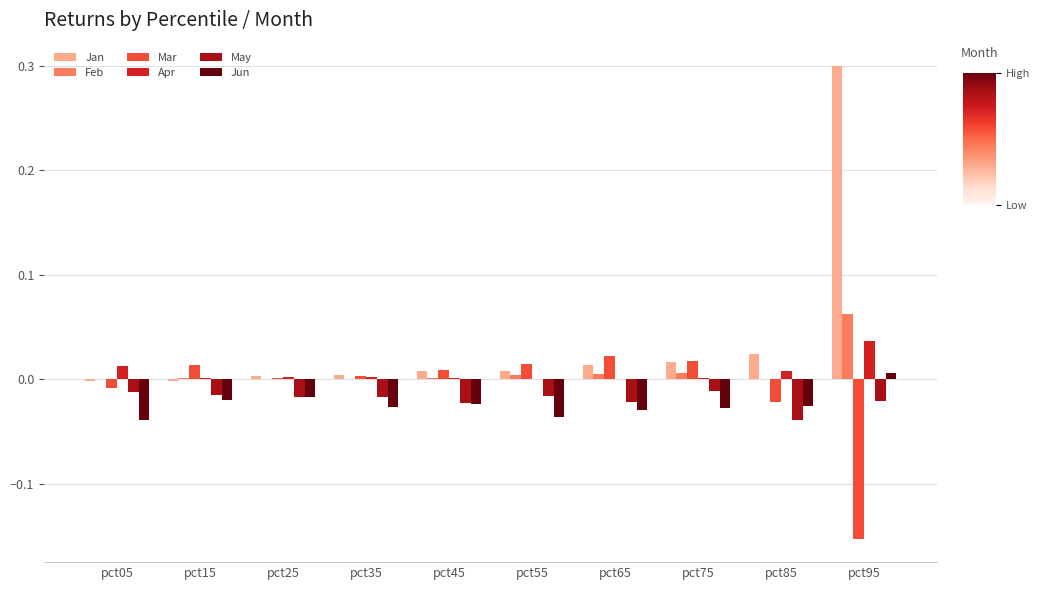

Are the bars grouped side by side (vs. stacked)?

Yes